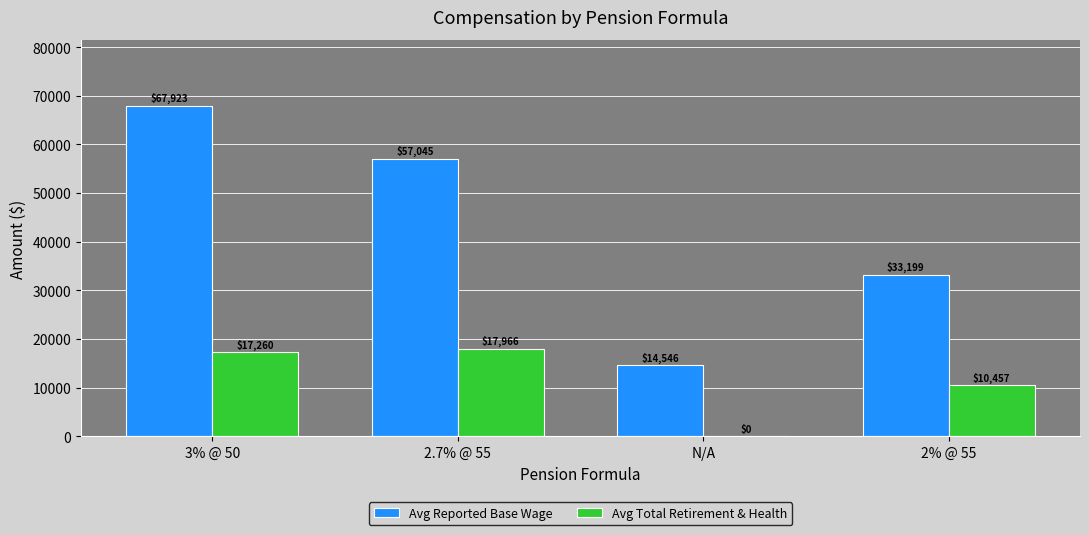

Which series has the largest total across all categories?

Avg Reported Base Wage